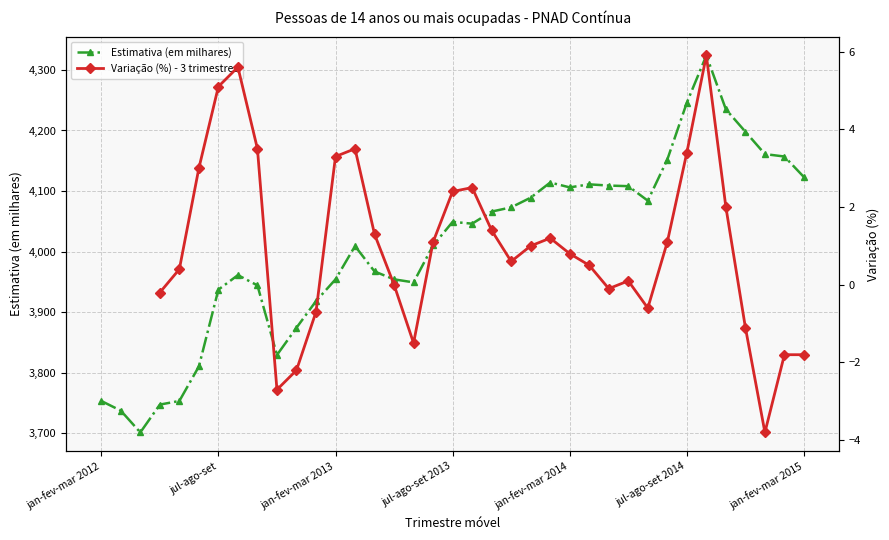

Is this an area chart (filled region under the line)?

No